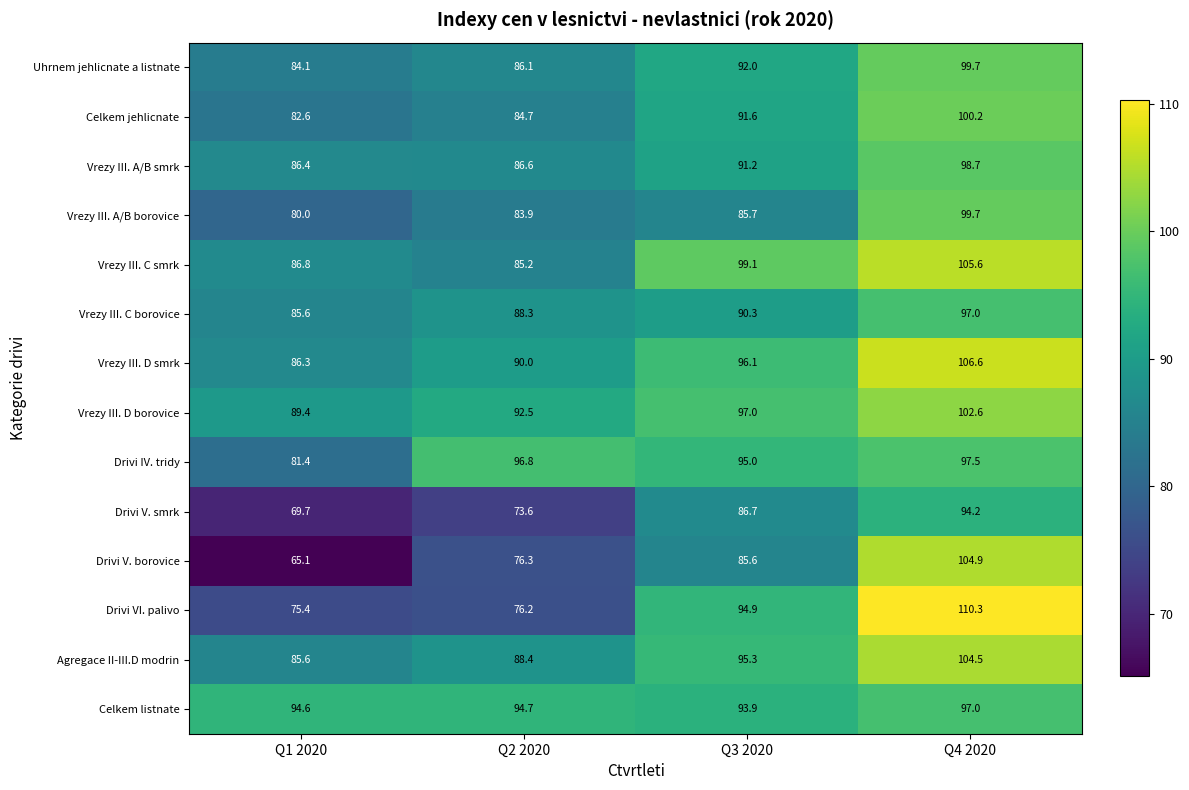

At which category is the sum across all series the highest?

Q4 2020